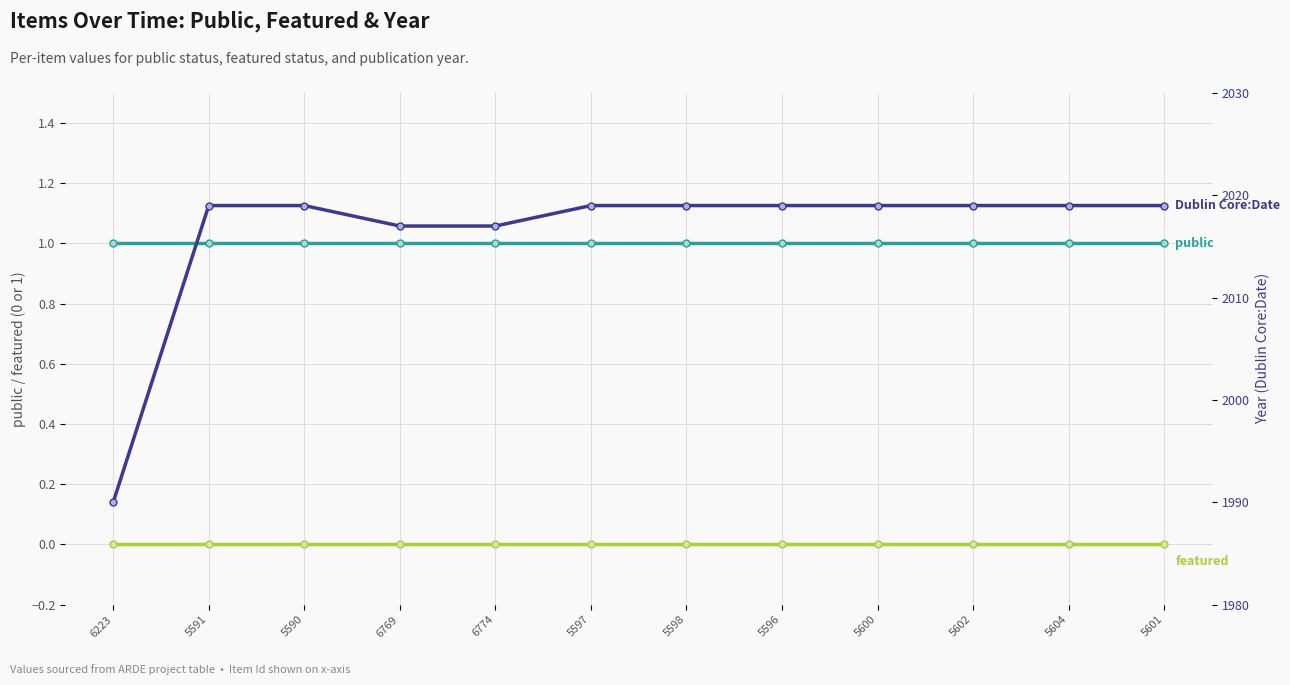

True or false: Dublin Core:Date and public intersect in this chart.

False